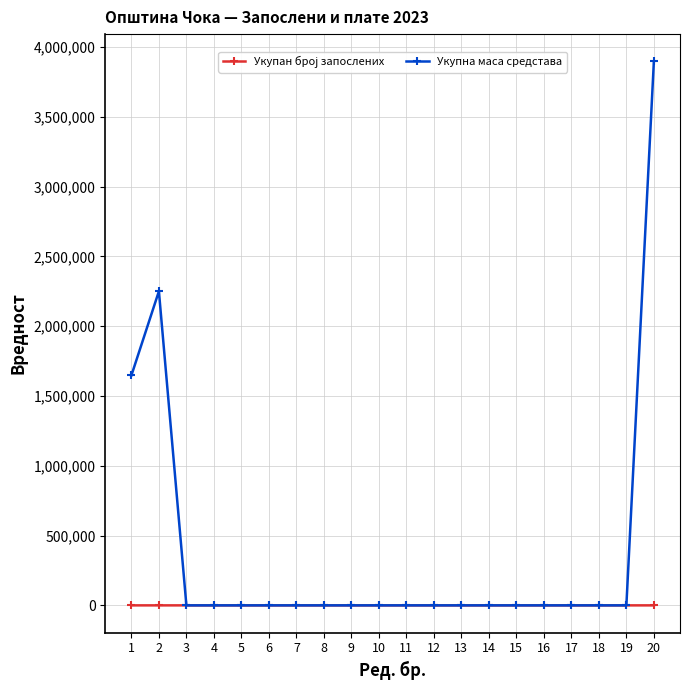

Which series has the widest spread of values?

Укупна маса средстава